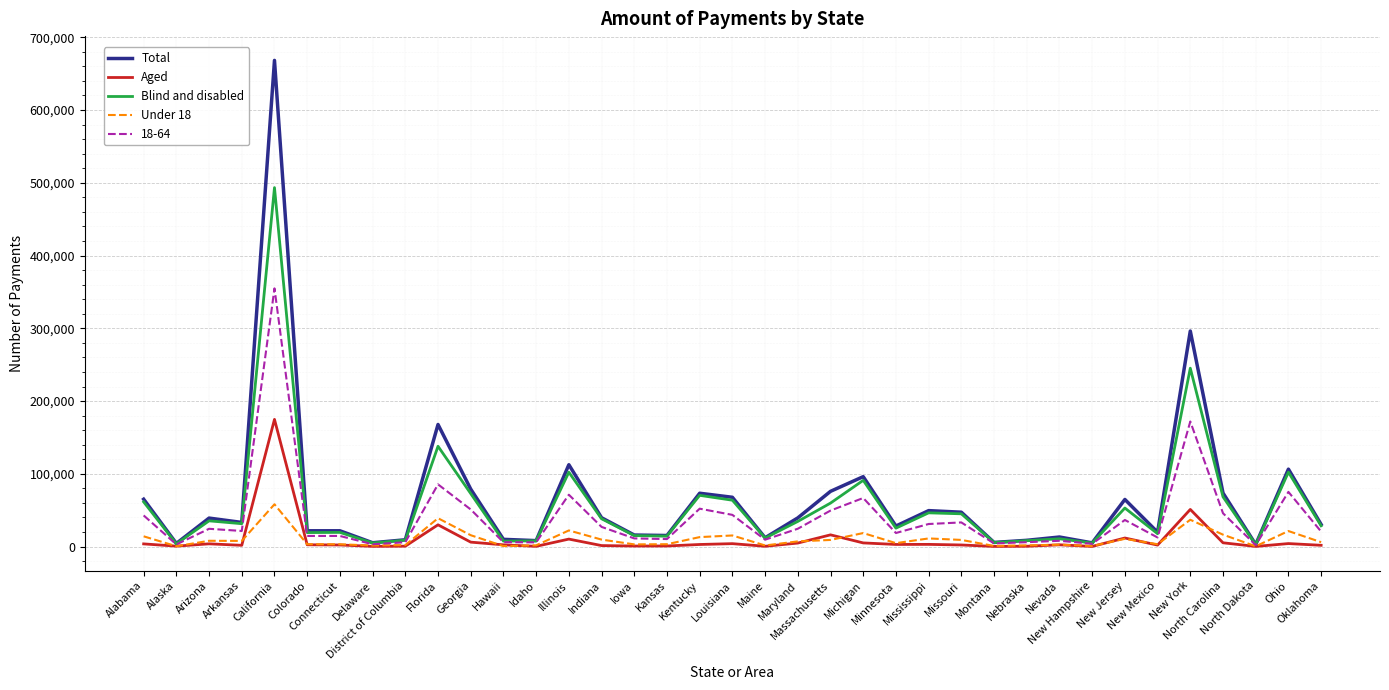

What is the maximum value shown in the chart?

668122